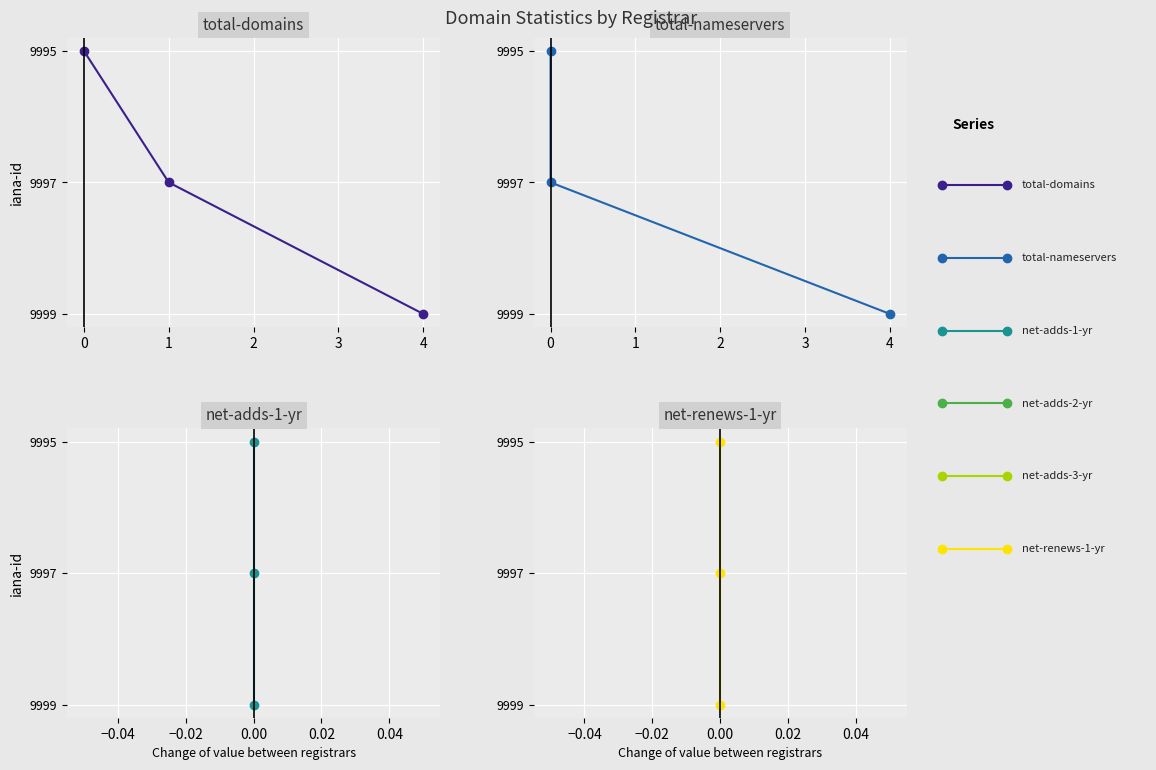

What is the difference between the maximum and minimum values in the total-nameservers series?

2